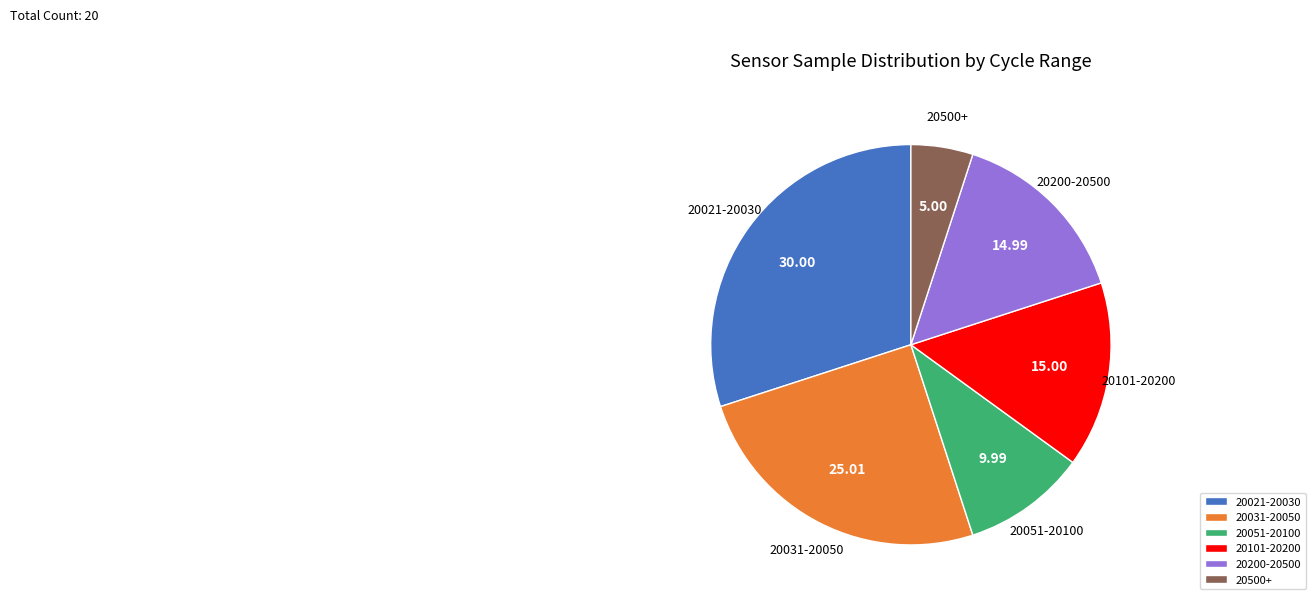

Do 20051-20100 and 20021-20030 together represent more than half of the pie?

No